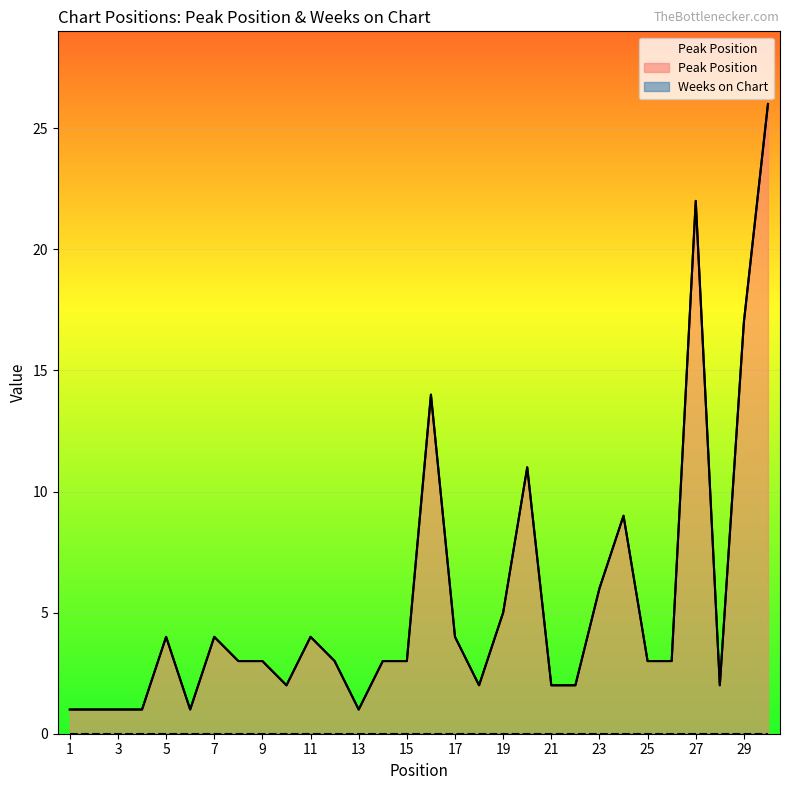

What is the difference between the second highest and second lowest values?

21